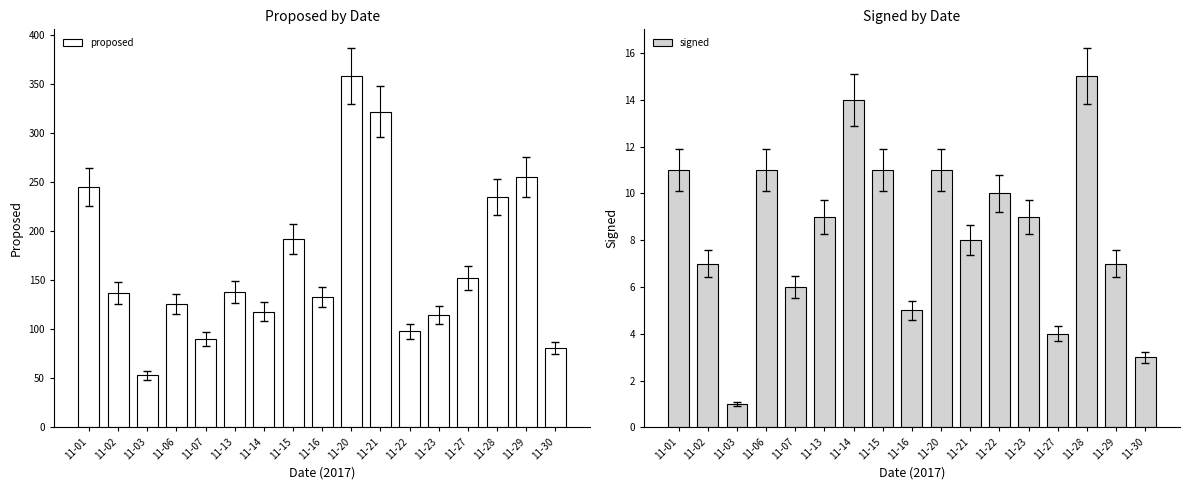

The proposed series shows 200 at 11-27. True or false?

False